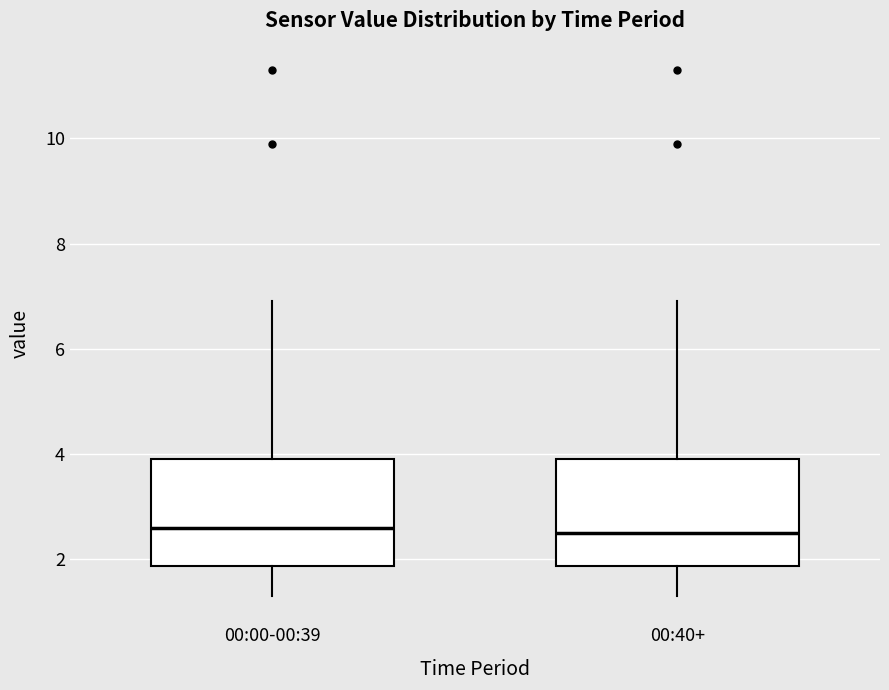

Where does the median line of the box for 00:40+ sit on the y-axis? The values are not printed on the chart, so give them approximately, as read against the axis.

2.6